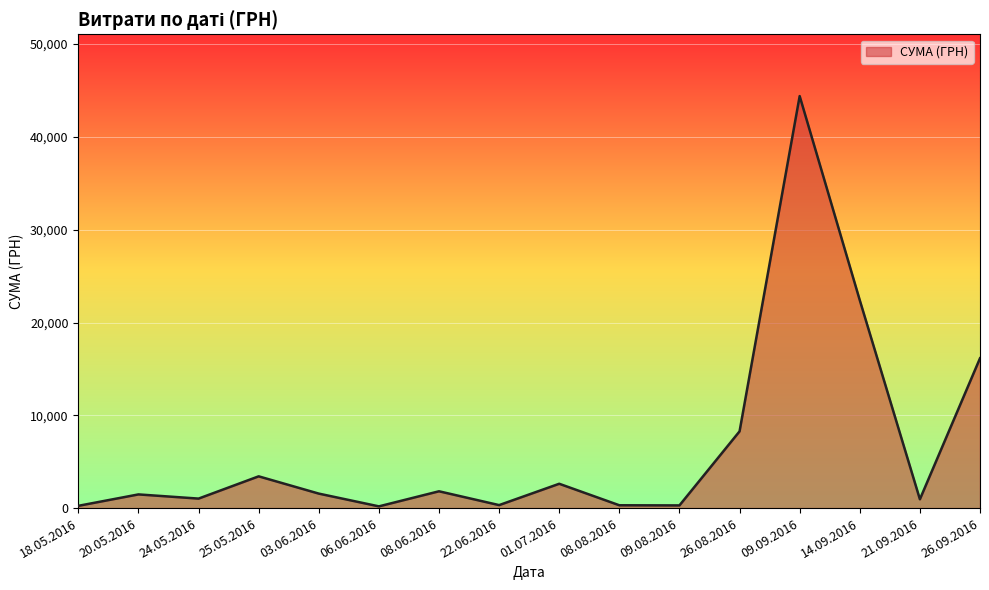

What is the change in value from 01.07.2016 to 26.08.2016?

+5648.3